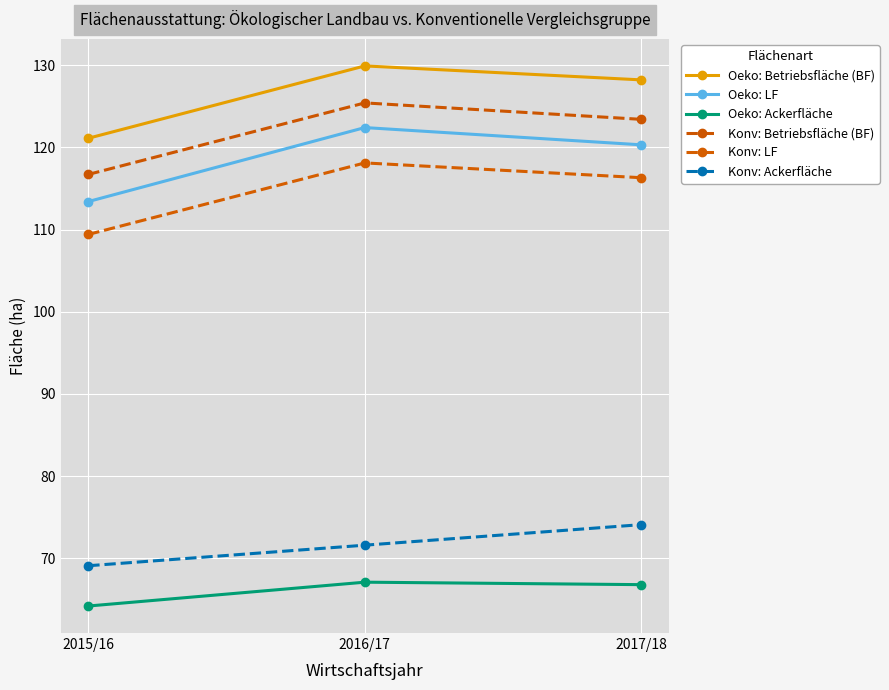

What is the difference between the maximum and minimum values in the Konv: LF series?

8.7